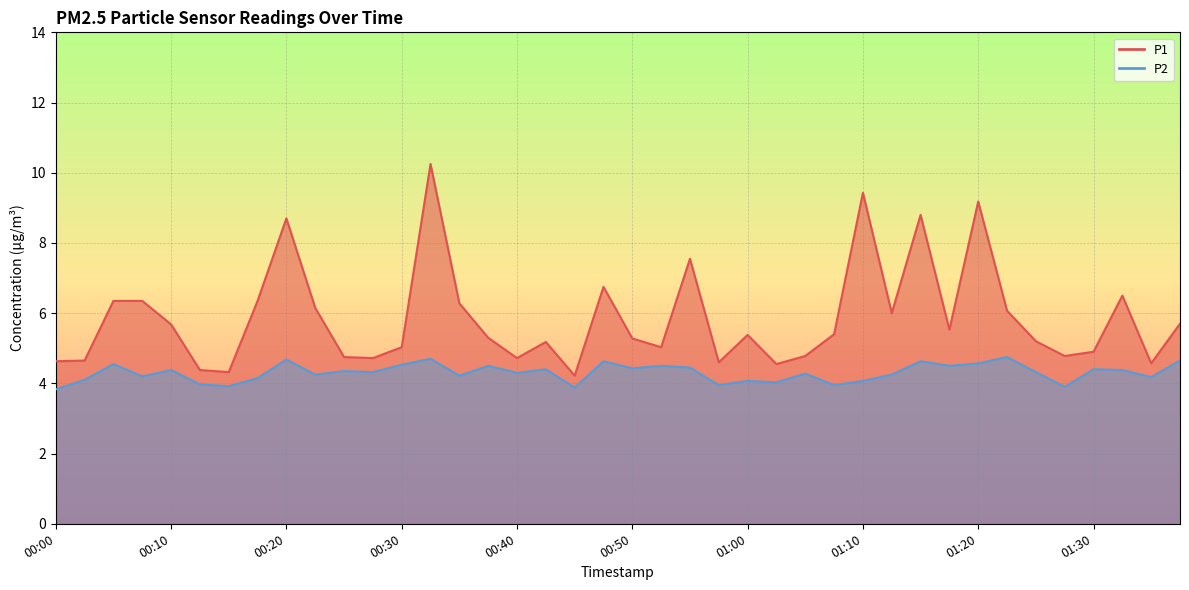

How many lines are shown in the chart?

2